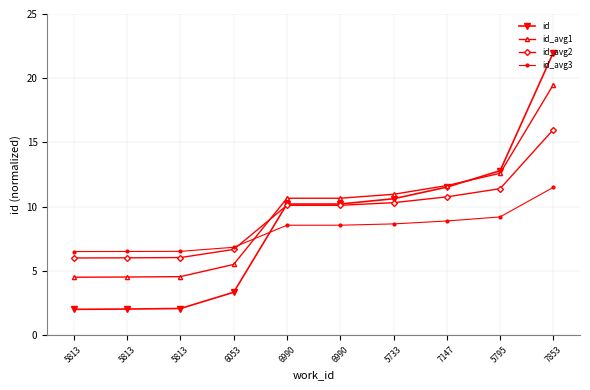

Count the number of categories in the chart.

10